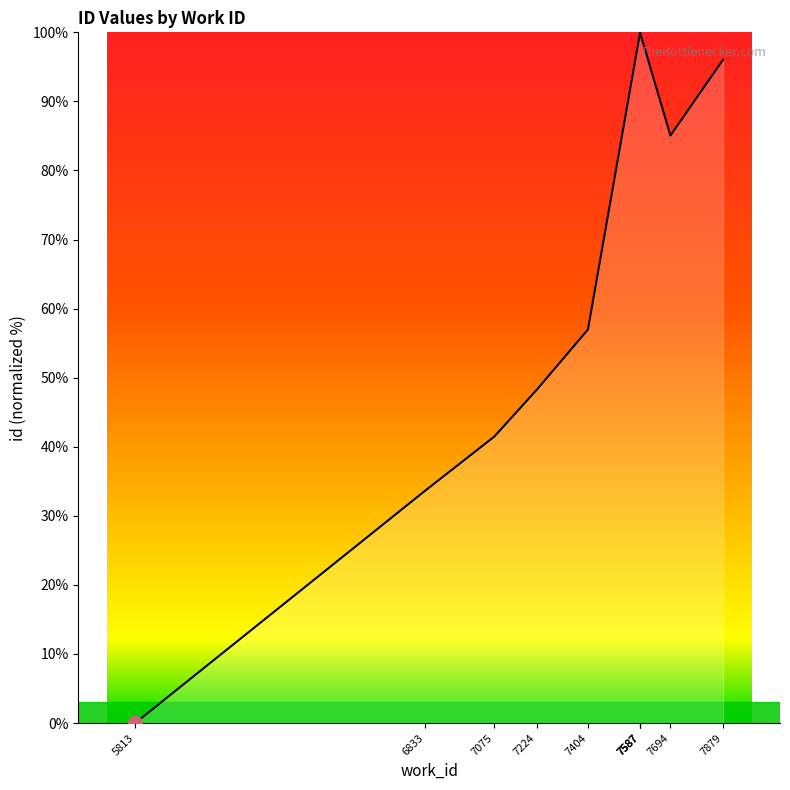

What is the maximum value shown in the chart?

100.0